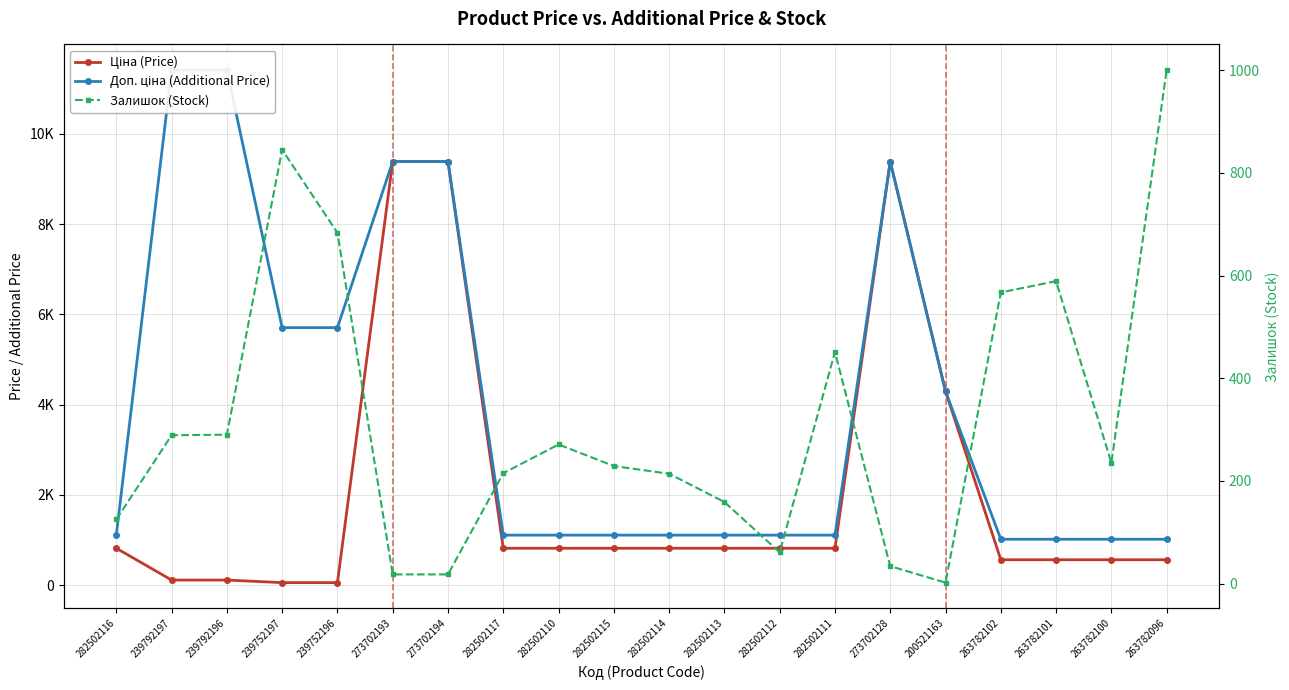

Rank the series at 263782096 from lowest to highest value.

Ціна (Price), Залишок (Stock), Доп. ціна (Additional Price)